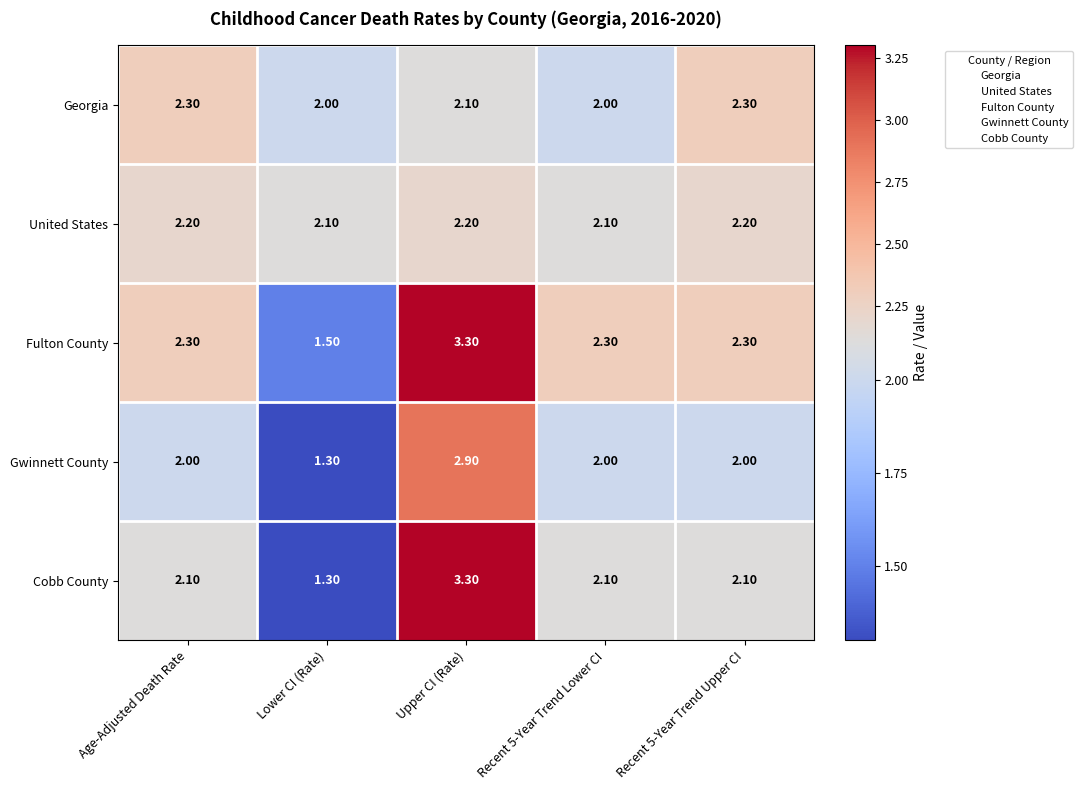

Count the number of data series in this chart.

5